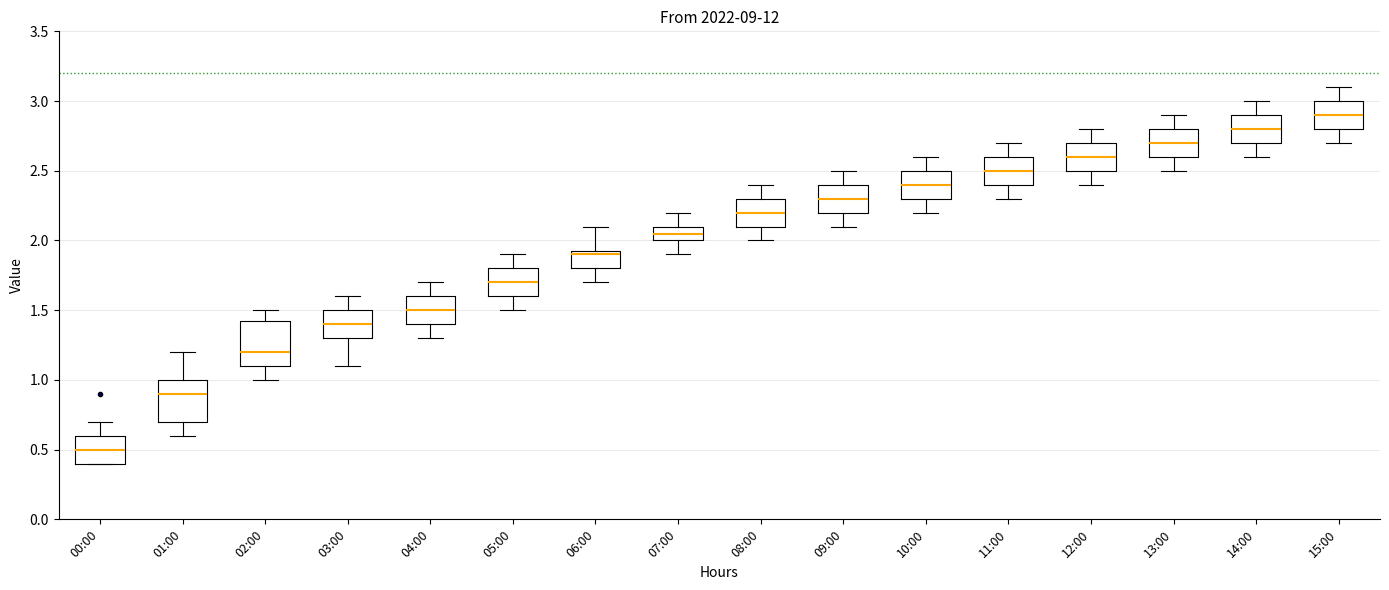

Which box has the highest median line?

15:00